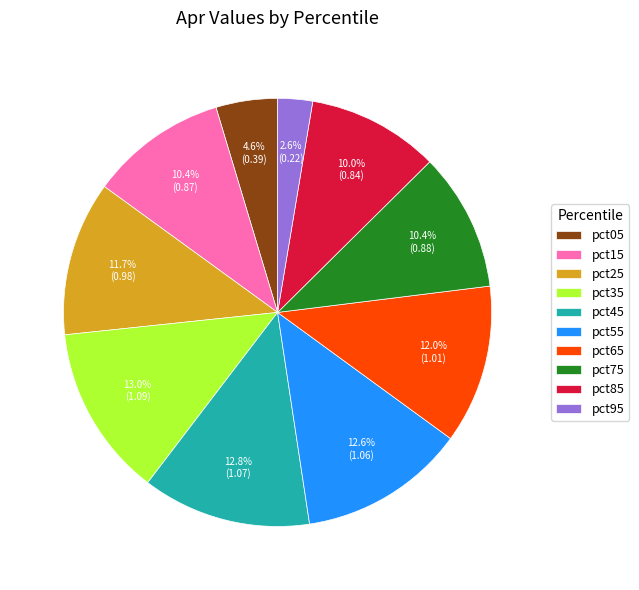

Which category has the smallest portion of the pie?

pct95